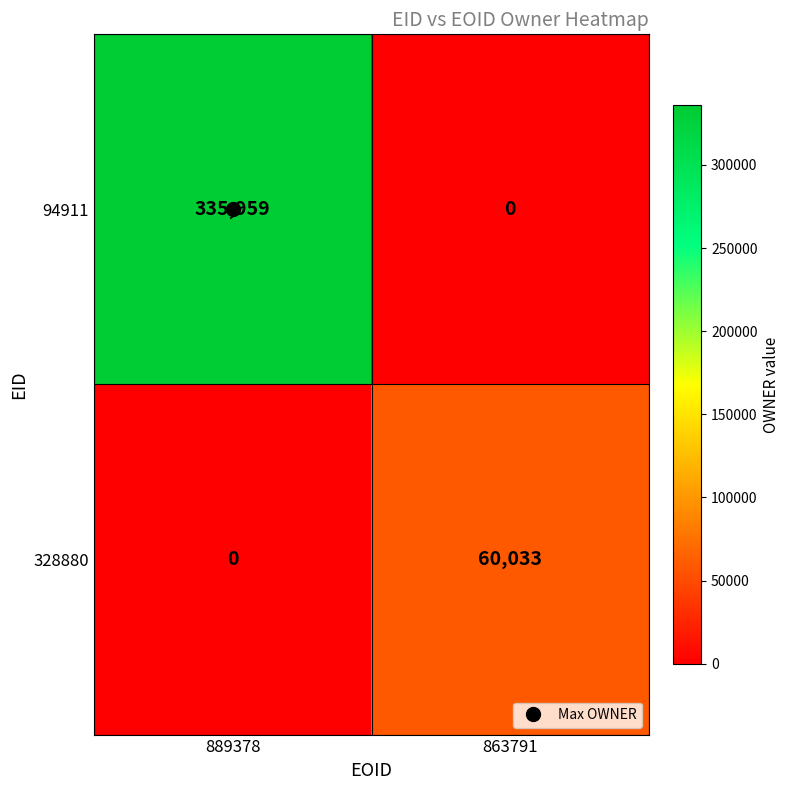

What is the highest value of the 328880 series?

60033